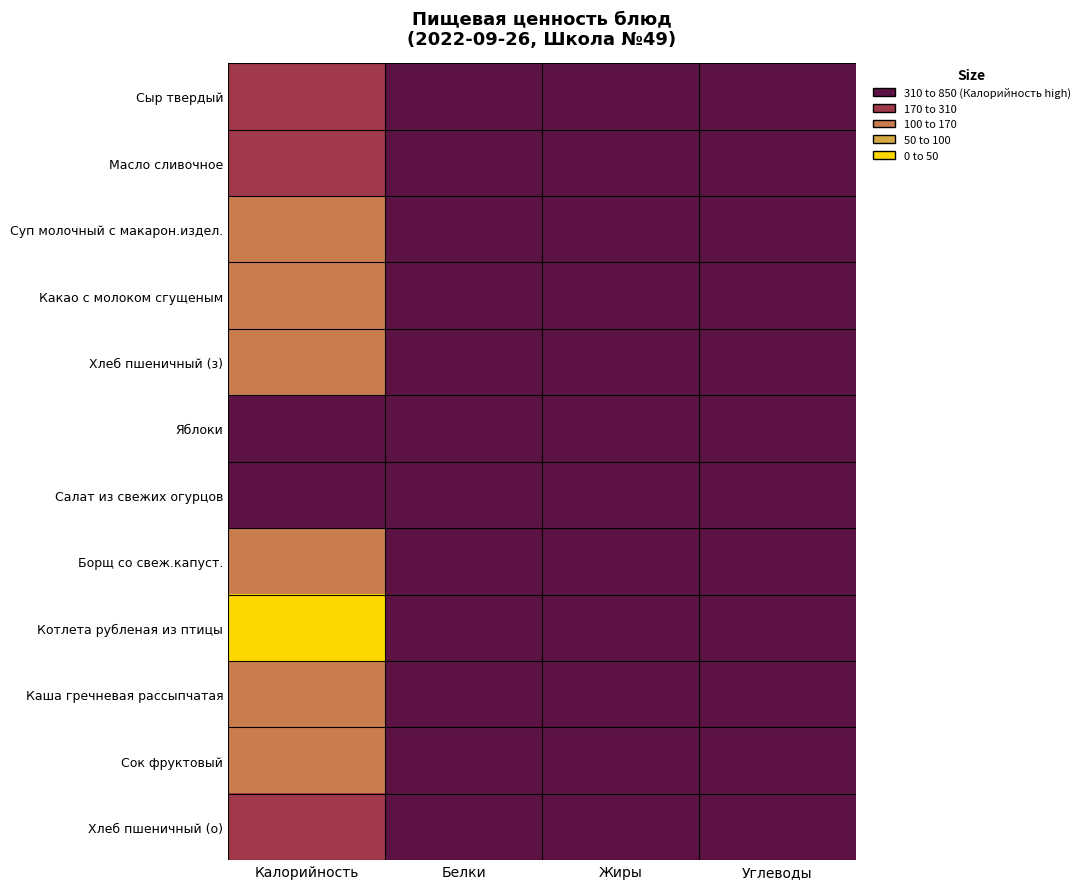

Reading left to right, list all the values displayed in this chart.

Сыр твердый: Калорийность=54.0	Белки=4.3	Жиры=3.0	Углеводы=0.0
Масло сливочное: Калорийность=66.1	Белки=0.1	Жиры=7.2	Углеводы=0.1
Суп молочный с макарон.издел.: Калорийность=120.0	Белки=4.7	Жиры=3.9	Углеводы=17.3
Какао с молоком сгущеным: Калорийность=135.7	Белки=3.1	Жиры=2.5	Углеводы=16.3
Хлеб пшеничный (з): Калорийность=102.2	Белки=2.5	Жиры=0.2	Углеводы=13.7
Яблоки: Калорийность=37.5	Белки=0.8	Жиры=0.8	Углеводы=19.1
Салат из свежих огурцов: Калорийность=47.1	Белки=1.8	Жиры=3.7	Углеводы=2.8
Борщ со свеж.капуст.: Калорийность=103.8	Белки=1.8	Жиры=4.9	Углеводы=10.9
Котлета рубленая из птицы: Калорийность=310.4	Белки=12.2	Жиры=23.5	Углеводы=12.4
Каша гречневая рассыпчатая: Калорийность=168.5	Белки=5.4	Жиры=4.5	Углеводы=26.4
Сок фруктовый: Калорийность=116.6	Белки=0.3	Жиры=0.1	Углеводы=28.2
Хлеб пшеничный (о): Калорийность=98.3	Белки=3.2	Жиры=0.3	Углеводы=17.4